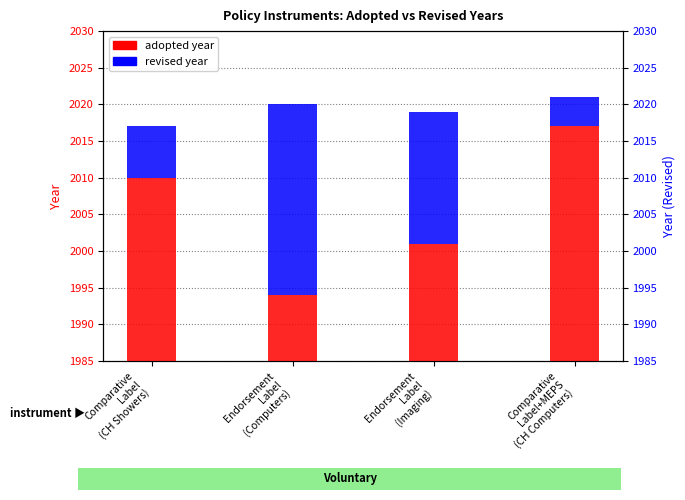

What is the average value of the Adopted series?

2006